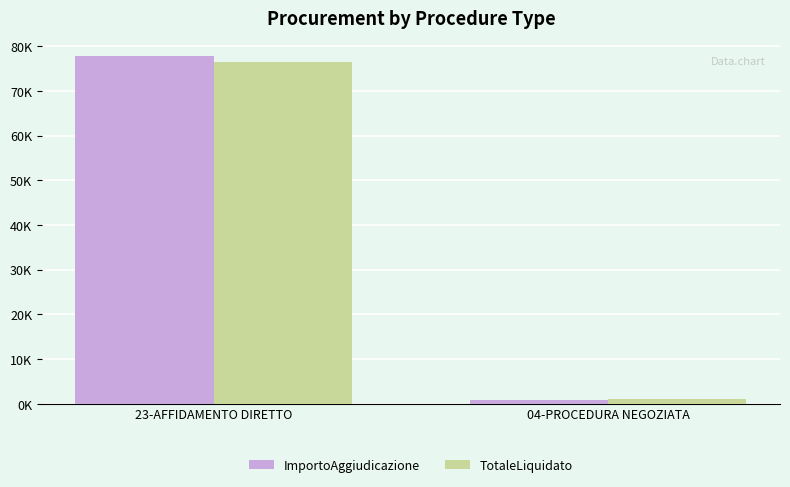

Which category has the lowest value in the ImportoAggiudicazione series?

04-PROCEDURA NEGOZIATA